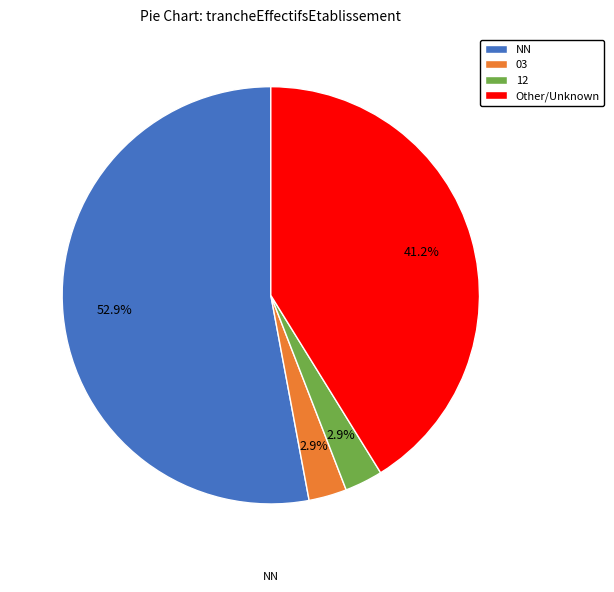

What is the ratio of the value at NN to the value at Other/Unknown?

1.3